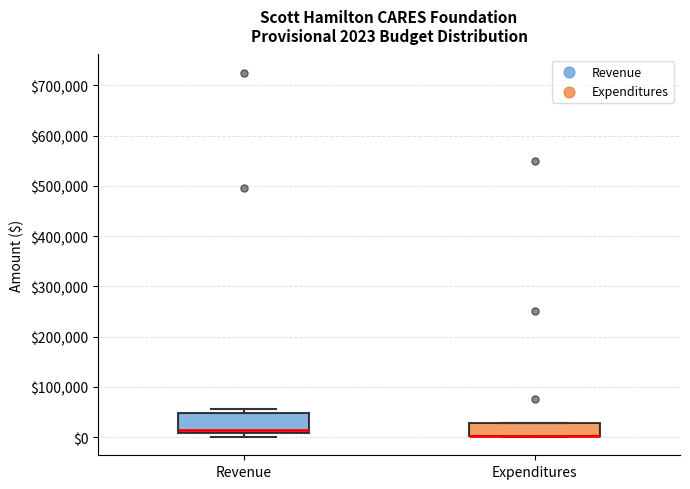

Comparing the boxes themselves (not the whiskers), which one is the tallest?

Revenue